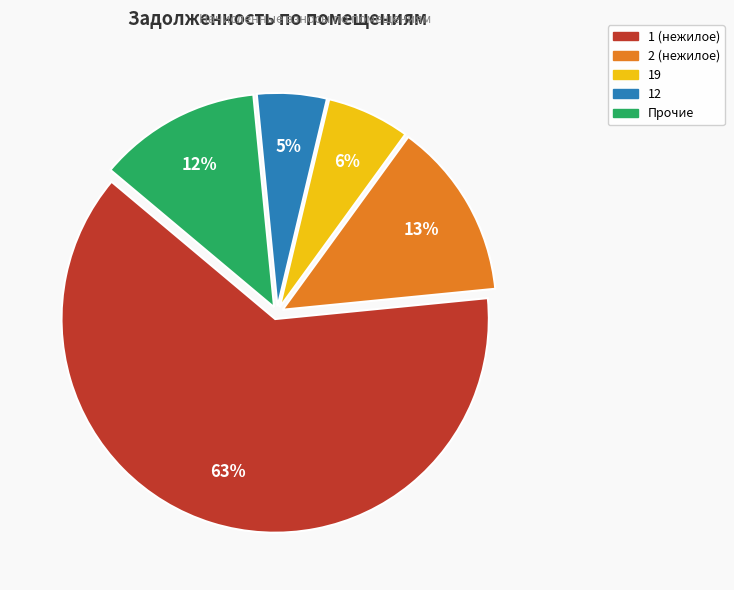

To the nearest percent, what is the average slice percentage?

20%